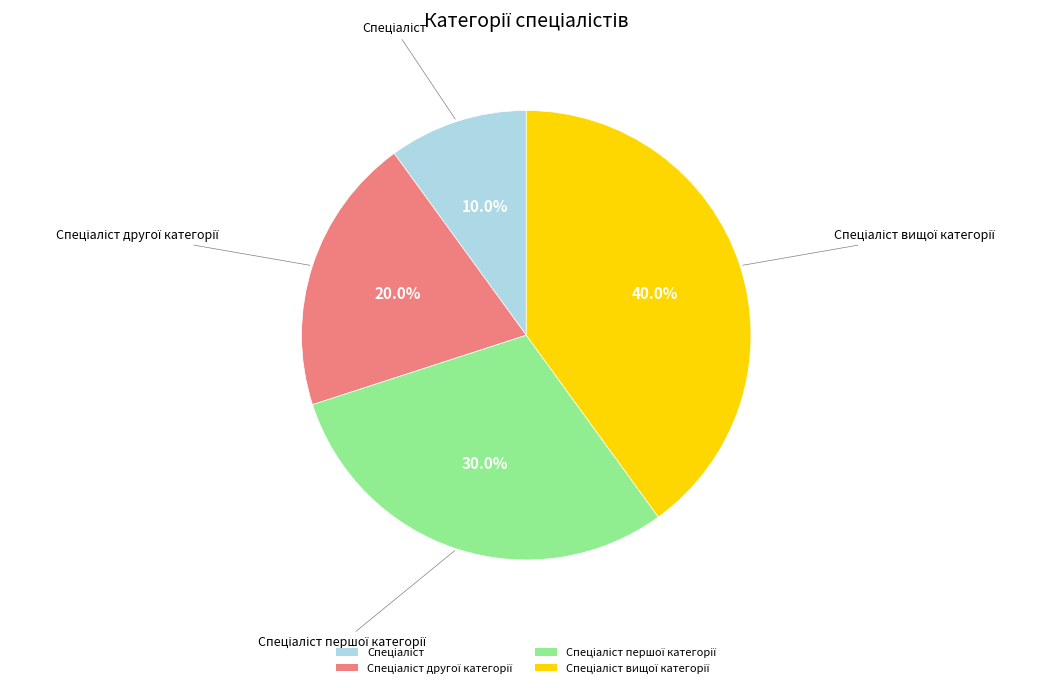

Does any single category account for the majority?

No